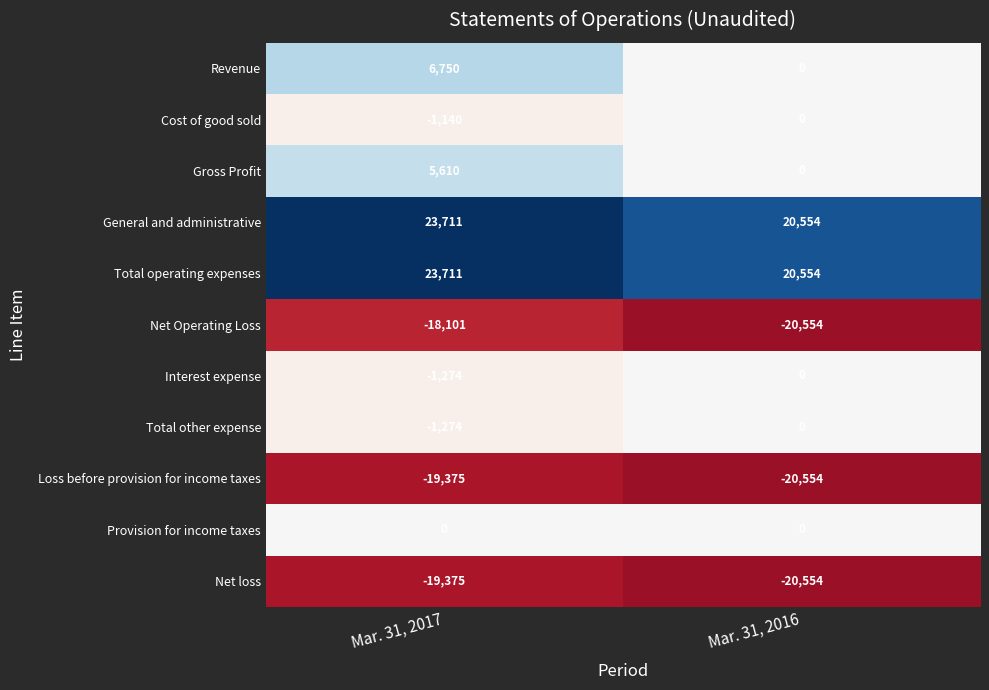

The value of Cost of good sold at Mar. 31, 2017 is -1717. True or false?

False